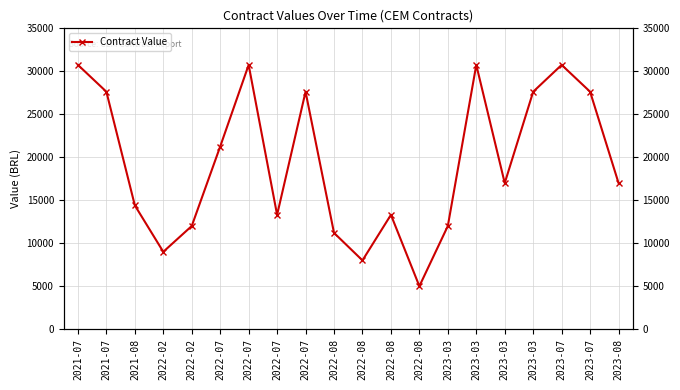

How many data points are less than 17000?

9